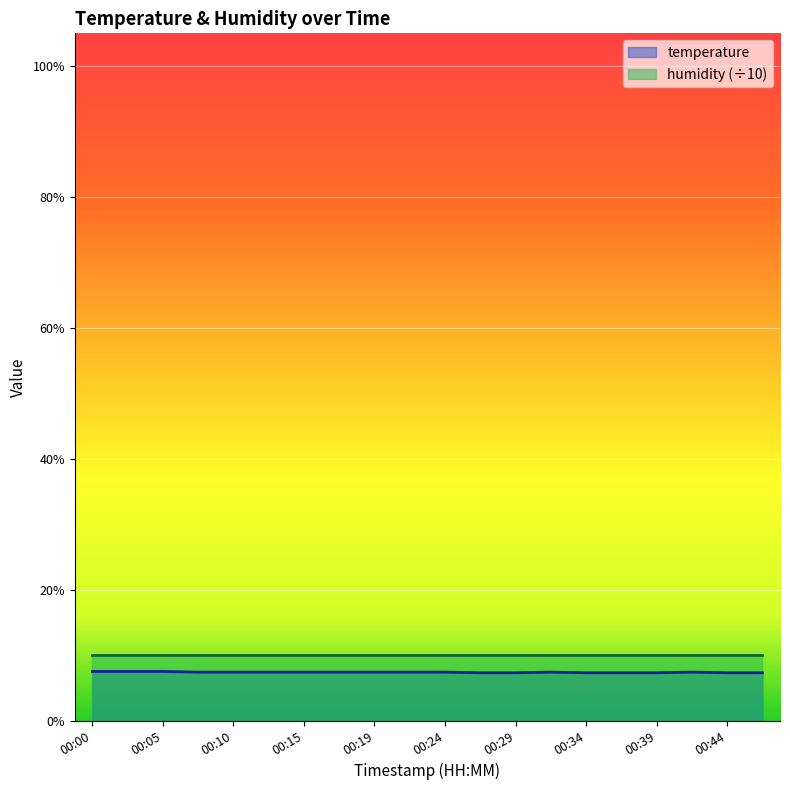

List the labels in order of value, largest first.

00:00, 00:02, 00:05, 00:07, 00:10, 00:12, 00:15, 00:17, 00:19, 00:22, 00:24, 00:32, 00:41, 00:27, 00:29, 00:34, 00:37, 00:39, 00:44, 00:46